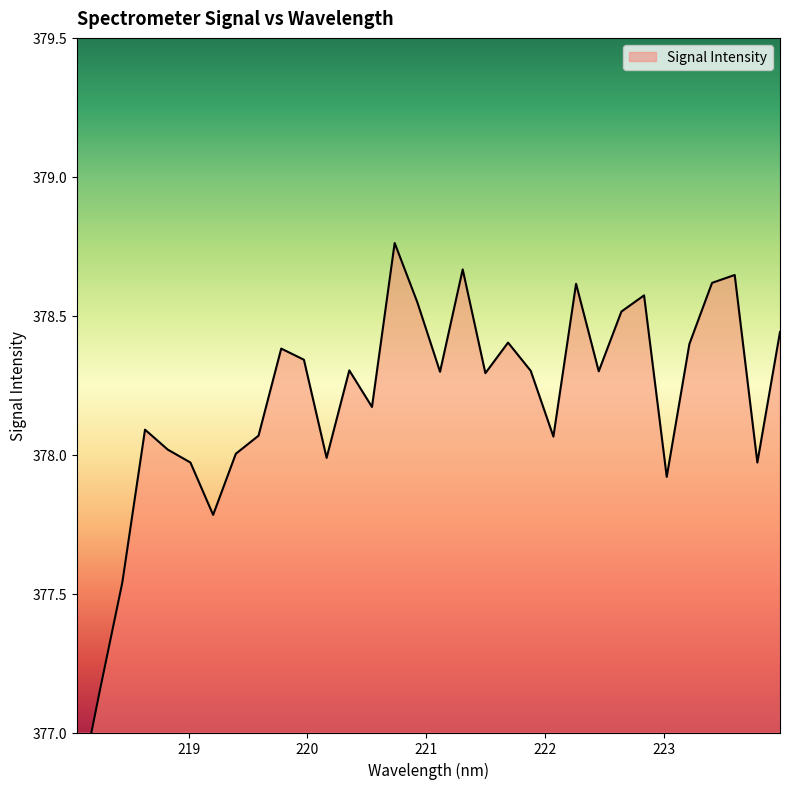

What is the greatest value displayed?

378.8